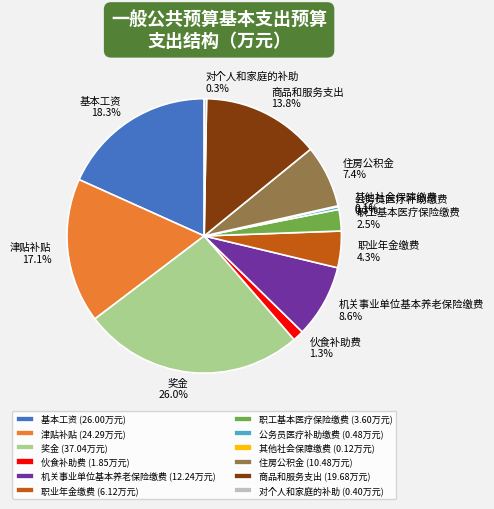

What is the largest slice in the pie chart?

奖金